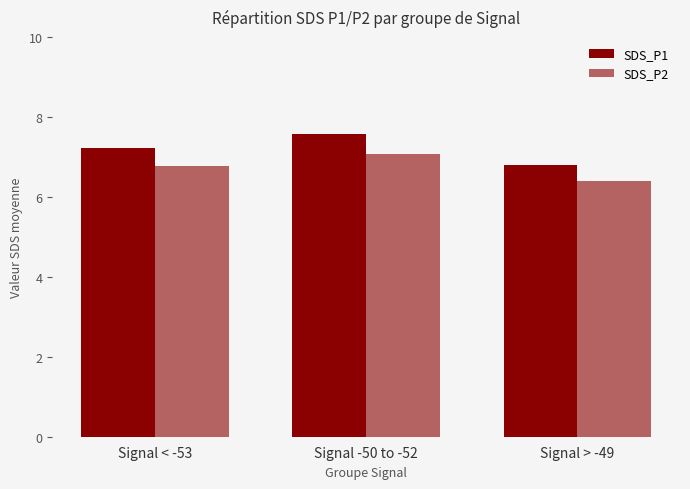

Which category has the lowest value in the SDS_P1 series?

Signal > -49